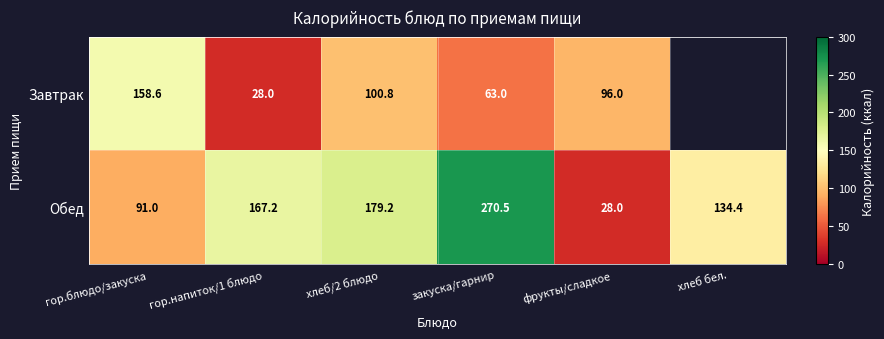

Where is Обед nearest to the value 149?

хлеб бел.